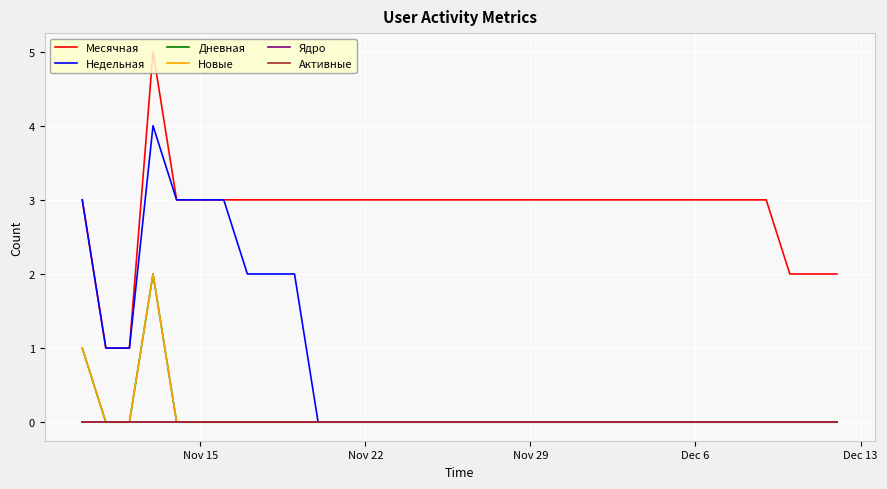

Reading right to left, list all the values displayed in this chart.

Месячная: 2	2	2	3	3	3	3	3	3	3	3	3	3	3	3	3	3	3	3	3	3	3	3	3	3	3	3	3	3	5	1	1	3
Недельная: 0	0	0	0	0	0	0	0	0	0	0	0	0	0	0	0	0	0	0	0	0	0	0	2	2	2	3	3	3	4	1	1	3
Дневная: 0	0	0	0	0	0	0	0	0	0	0	0	0	0	0	0	0	0	0	0	0	0	0	0	0	0	0	0	0	2	0	0	1
Новые: 0	0	0	0	0	0	0	0	0	0	0	0	0	0	0	0	0	0	0	0	0	0	0	0	0	0	0	0	0	2	0	0	1
Ядро: 0	0	0	0	0	0	0	0	0	0	0	0	0	0	0	0	0	0	0	0	0	0	0	0	0	0	0	0	0	0	0	0	0
Активные: 0	0	0	0	0	0	0	0	0	0	0	0	0	0	0	0	0	0	0	0	0	0	0	0	0	0	0	0	0	0	0	0	0